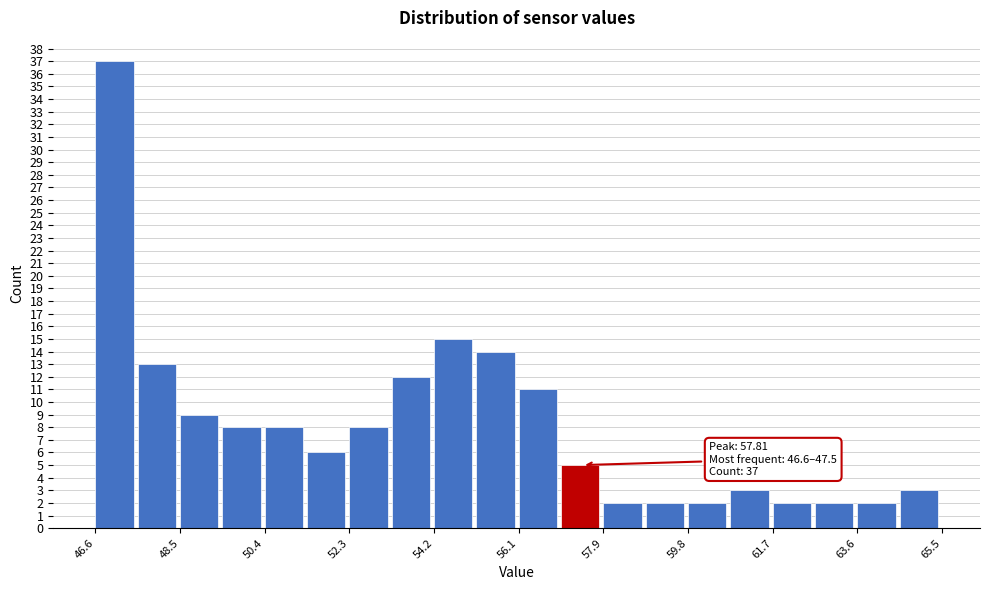

Which range on the x-axis has the tallest bar?

46.6 to 47.6